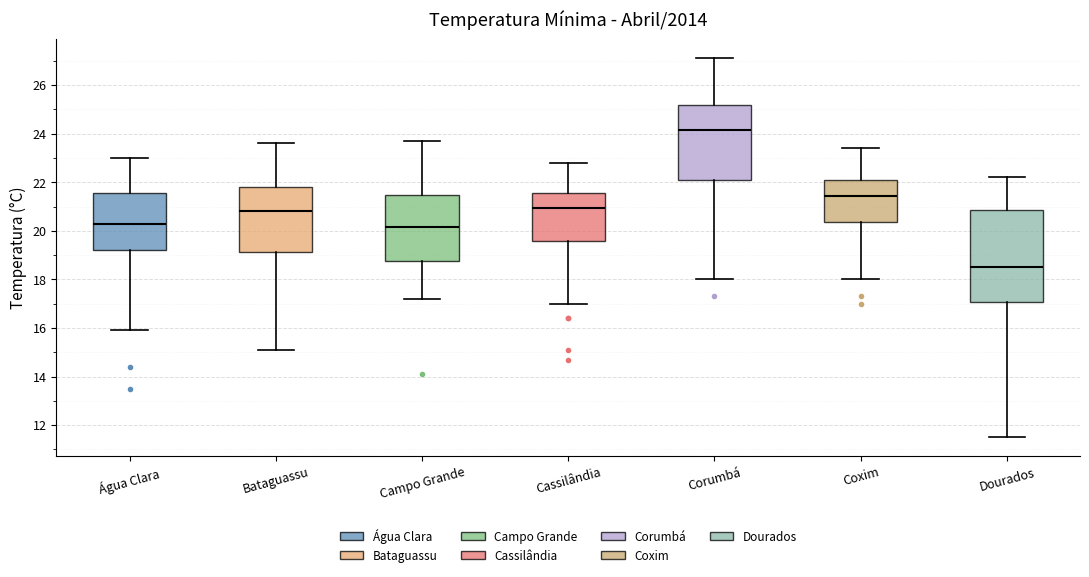

Where does the lower whisker of the box for Água Clara end on the y-axis? The values are not printed on the chart, so give them approximately, as read against the axis.

16.0